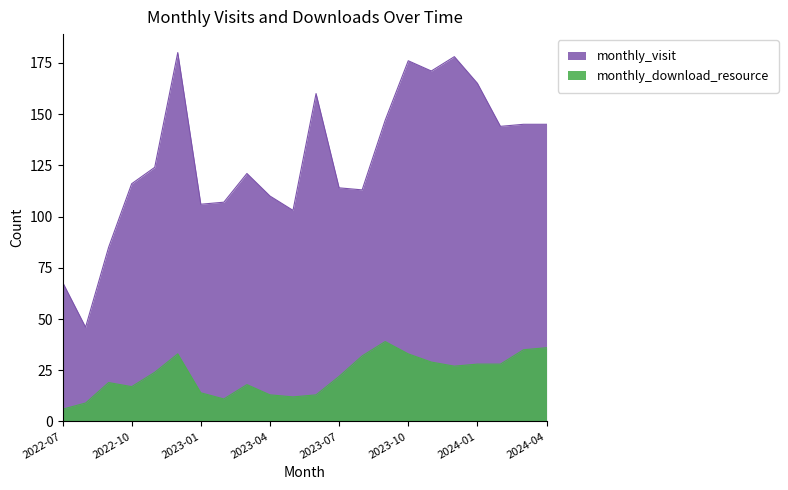

What are all the series names shown in the legend?

monthly_visit, monthly_download_resource